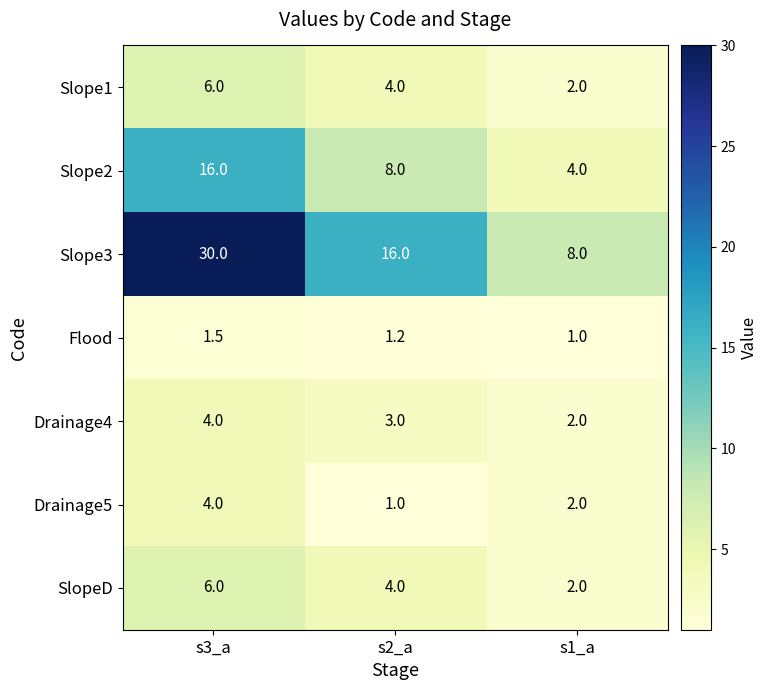

Which series has the largest total across all categories?

Slope3